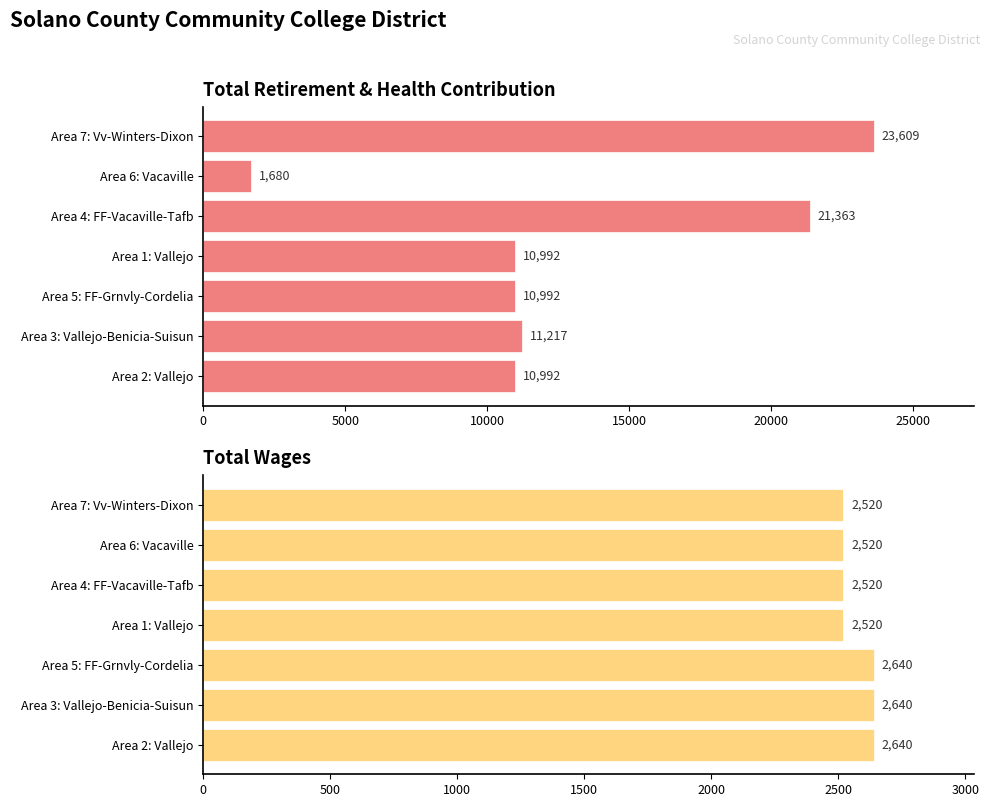

Is it true that Total Wages equals 2520 at Area 6: Vacaville?

True